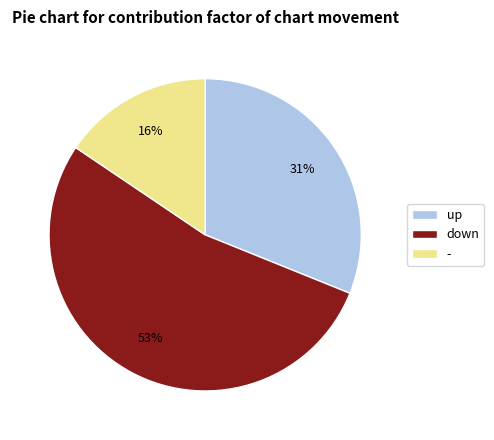

How many slices are in this pie chart?

3